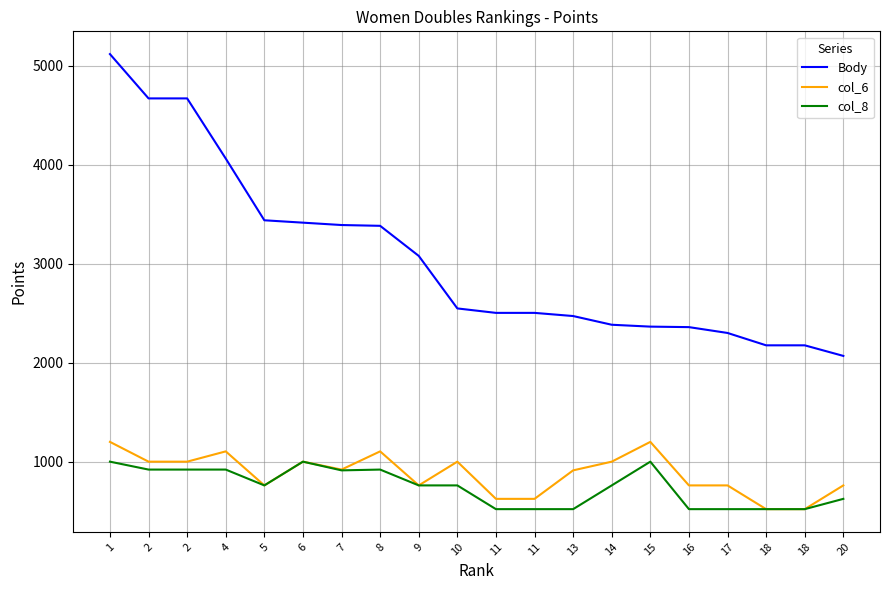

How many lines are shown in the chart?

3